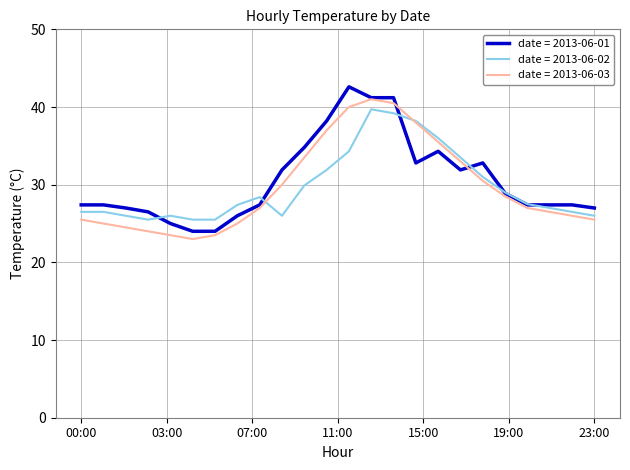

What is the minimum value for date = 2013-06-03?

23.0